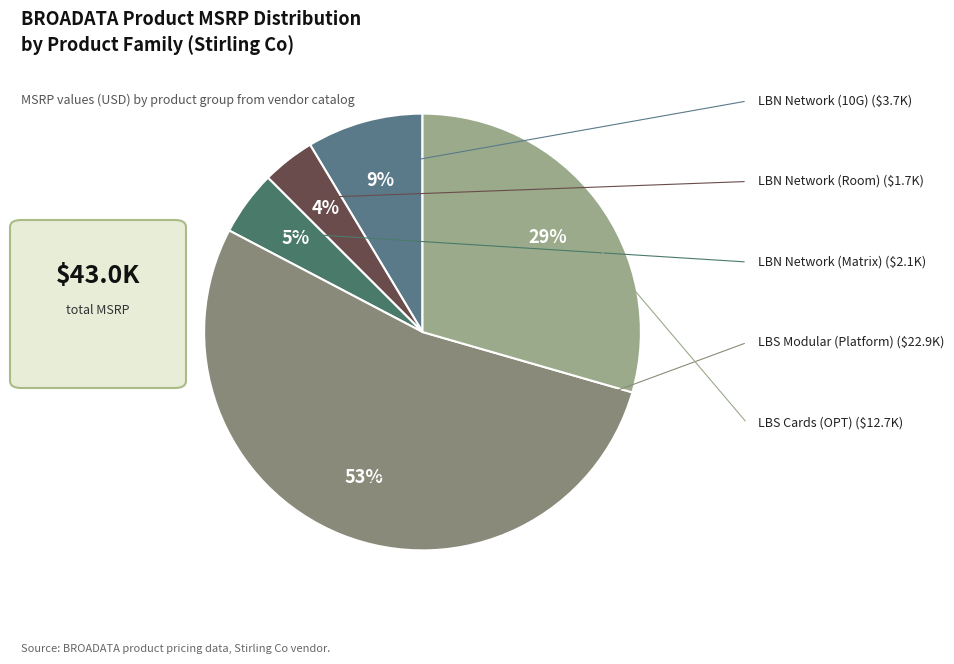

Does any single category account for the majority?

Yes